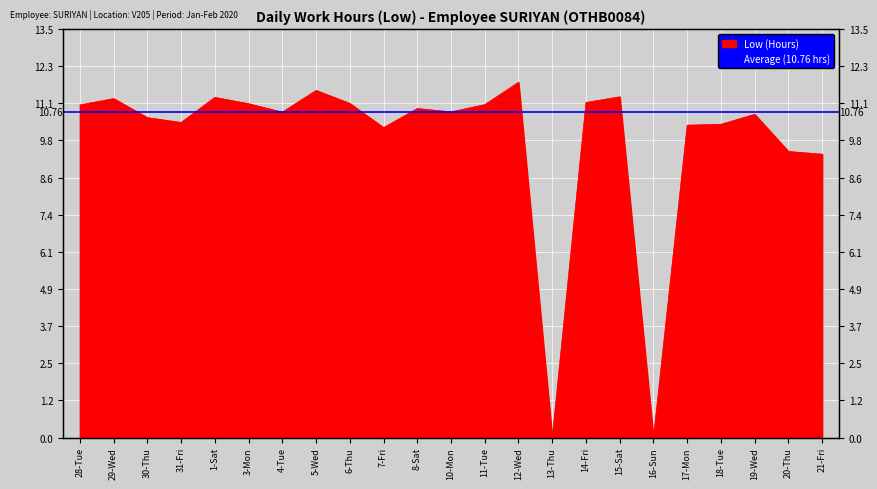

Reading right to left, list all the values displayed in this chart.

21-Fri=9.4	20-Thu=9.5	19-Wed=10.7	18-Tue=10.4	17-Mon=10.3	16-Sun=0.0	15-Sat=11.3	14-Fri=11.1	13-Thu=0.0	12-Wed=11.8	11-Tue=11.0	10-Mon=10.8	8-Sat=10.9	7-Fri=10.2	6-Thu=11.1	5-Wed=11.5	4-Tue=10.8	3-Mon=11.0	1-Sat=11.2	31-Fri=10.4	30-Thu=10.6	29-Wed=11.2	28-Tue=11.0